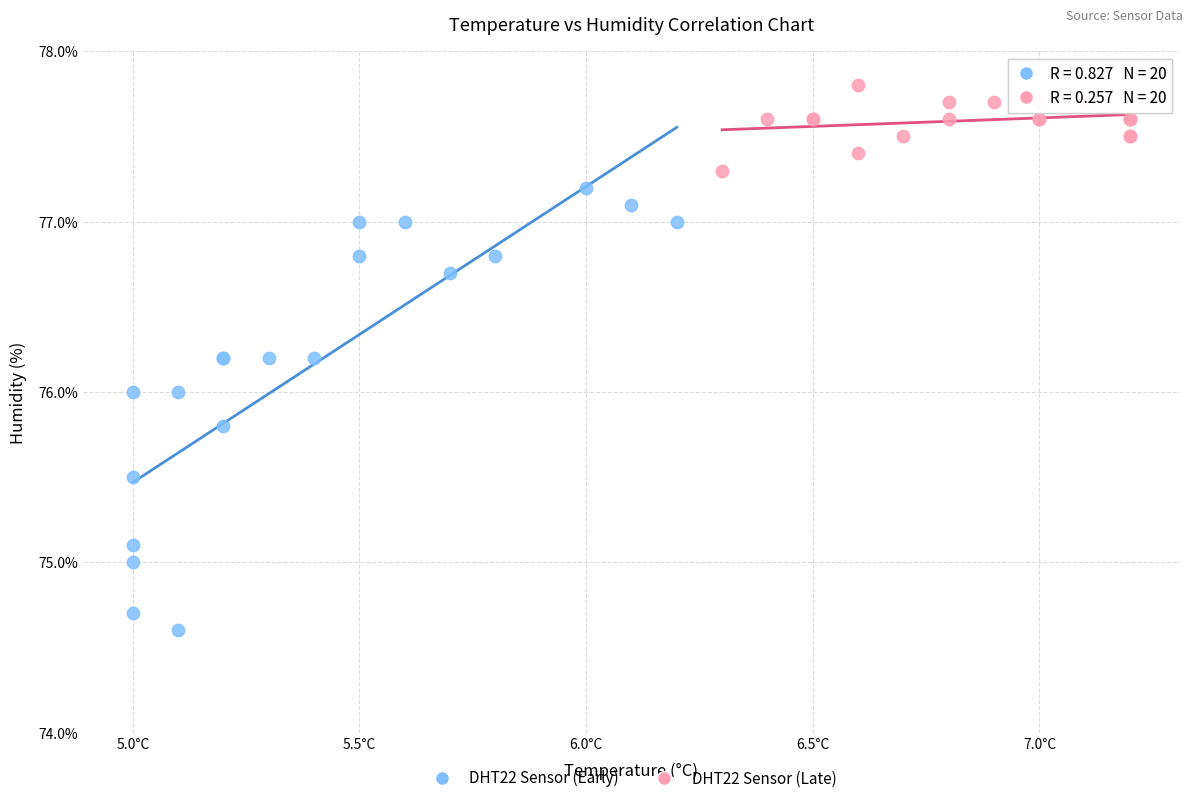

Which series contains the lowest Y value?

DHT22 Sensor (Early)